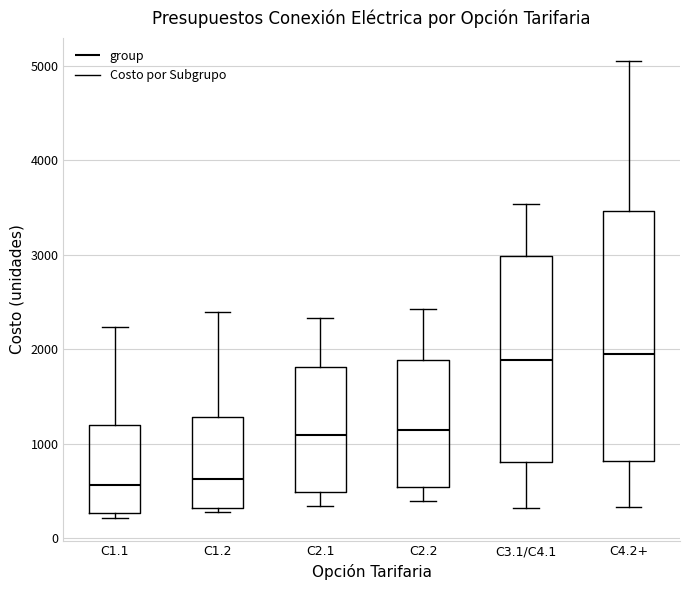

Reading left to right, read every box against the y-axis: the position of its median line, the range the box covers, and the ends of its whiskers. The values are not printed on the chart, so give them approximately, as read against the axis.

C1.1: median 600, box 300 to 1200, whiskers 200 to 2200
C1.2: median 600, box 300 to 1300, whiskers 300 (just below the box's lower edge) to 2400
C2.1: median 1100, box 500 to 1800, whiskers 300 to 2300
C2.2: median 1100, box 500 to 1900, whiskers 400 to 2400
C3.1/C4.1: median 1900, box 800 to 3000, whiskers 300 to 3500
C4.2+: median 1900, box 800 to 3500, whiskers 300 to 5000